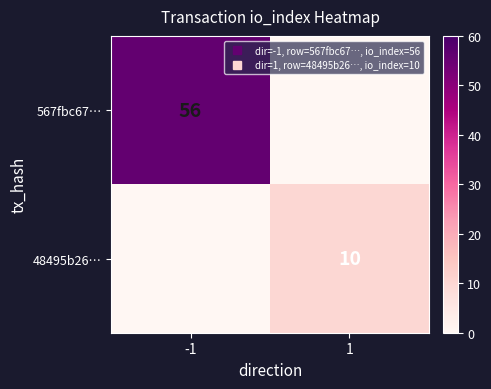

What is the difference between the 48495b26… values at -1 and 1?

10